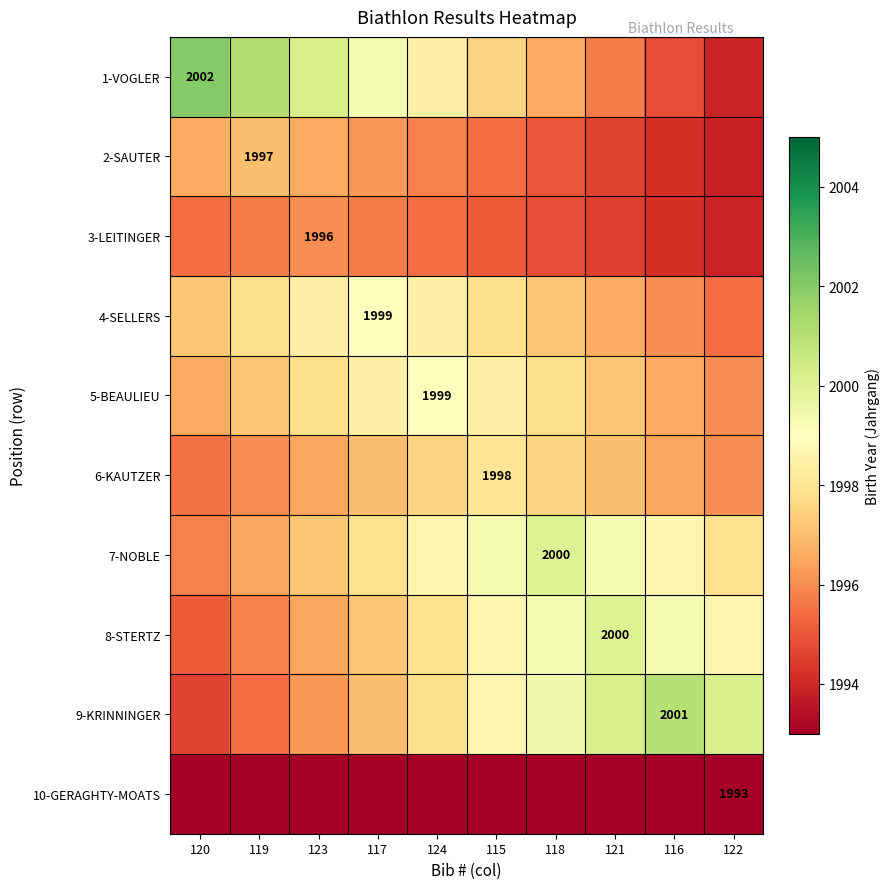

At which category is the sum across all series the highest?

124